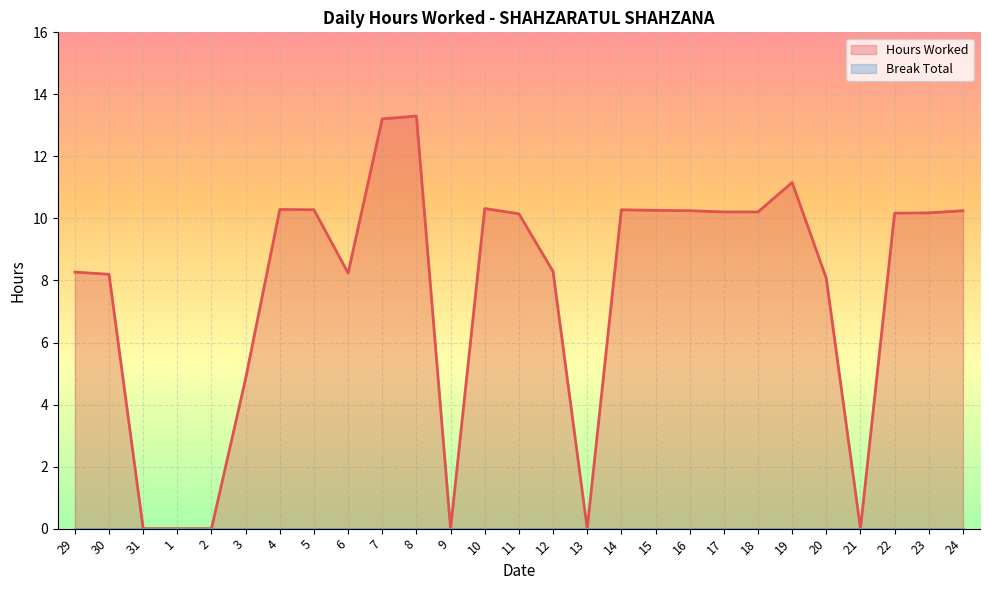

Is the value of Break Total at 24 greater than the value of Hours Worked at 4?

No